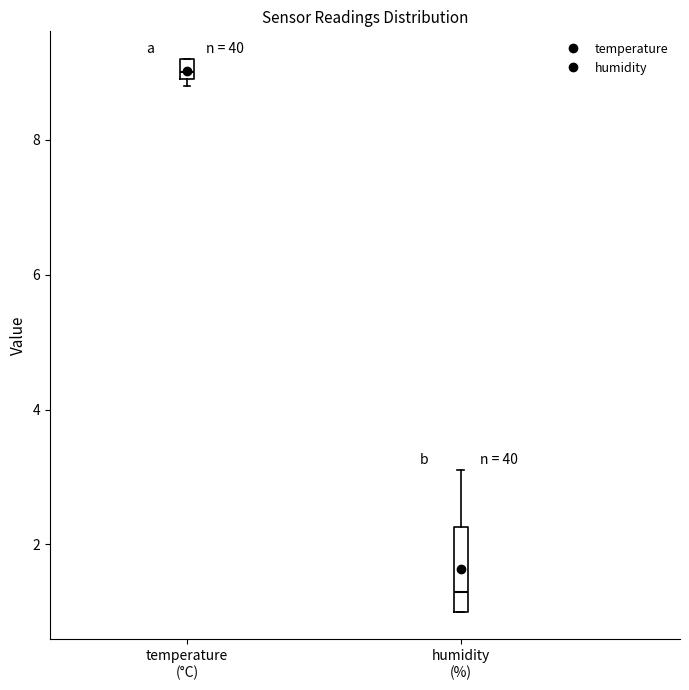

Which box's median line is the highest?

temperature (°C)